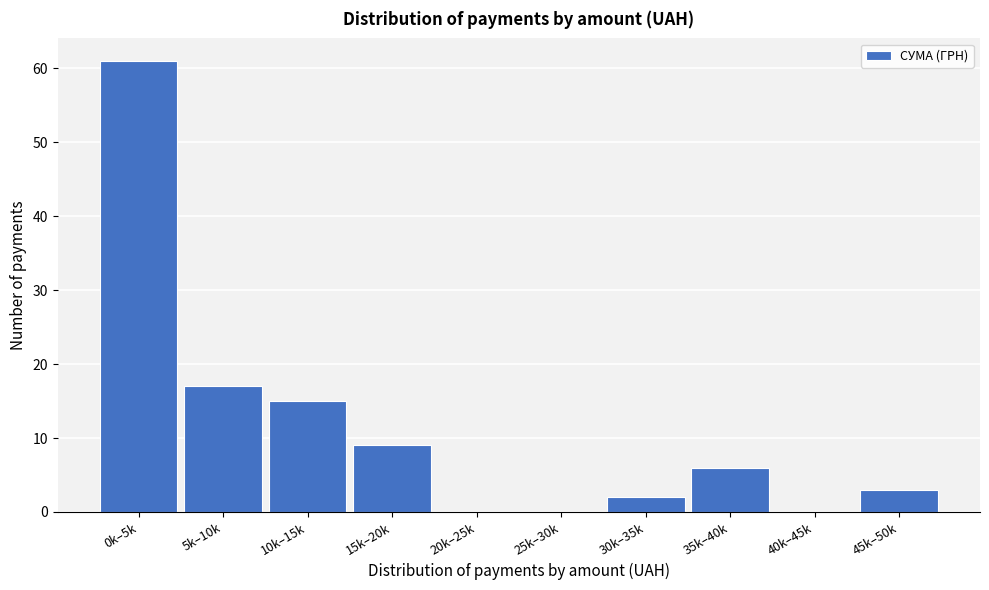

Reading left to right, what are all the values shown in this chart?

0k–5k=61	5k–10k=17	10k–15k=15	15k–20k=9	20k–25k=0	25k–30k=0	30k–35k=2	35k–40k=6	40k–45k=0	45k–50k=3